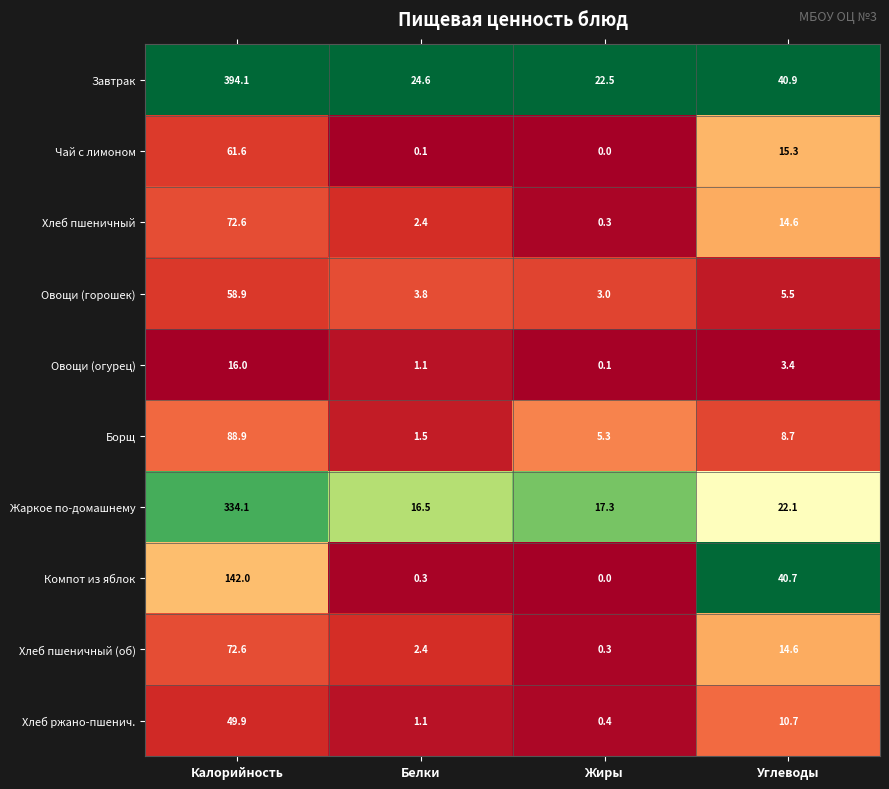

What is the sum of all Борщ values?

104.4